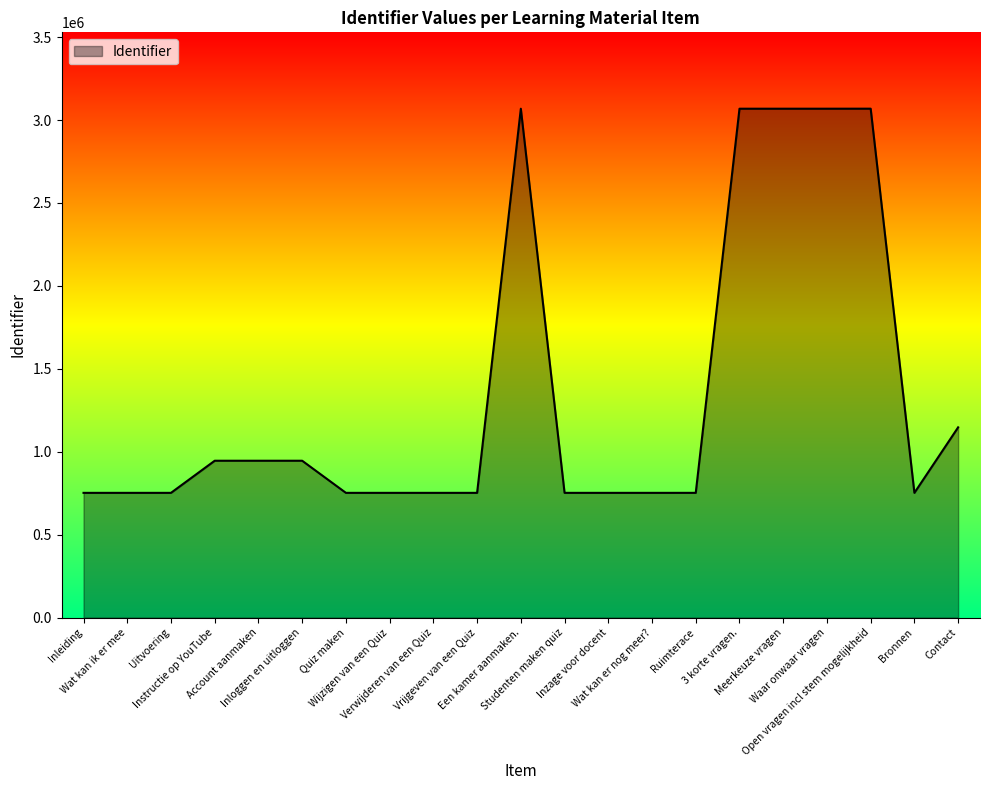

What position from the left is Verwijderen van een Quiz?

9